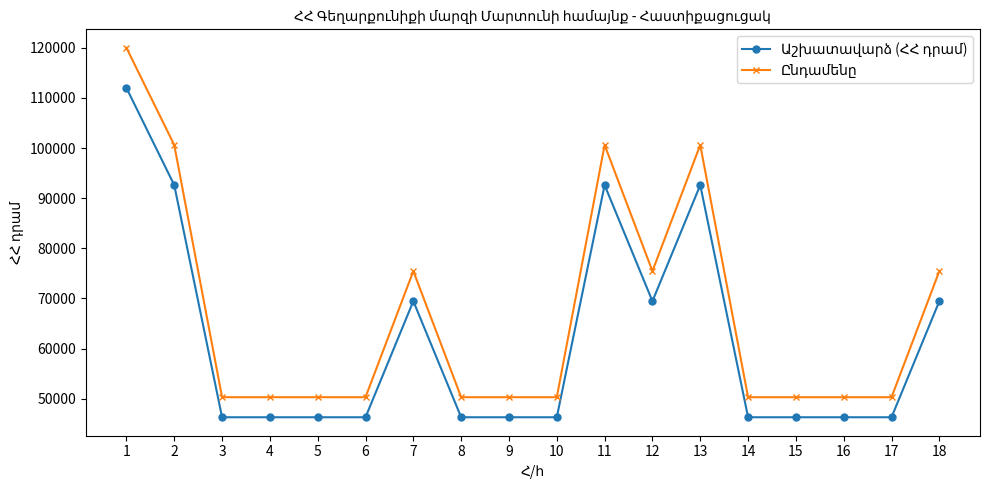

What is the difference between the highest and lowest values at 9?

4000.0